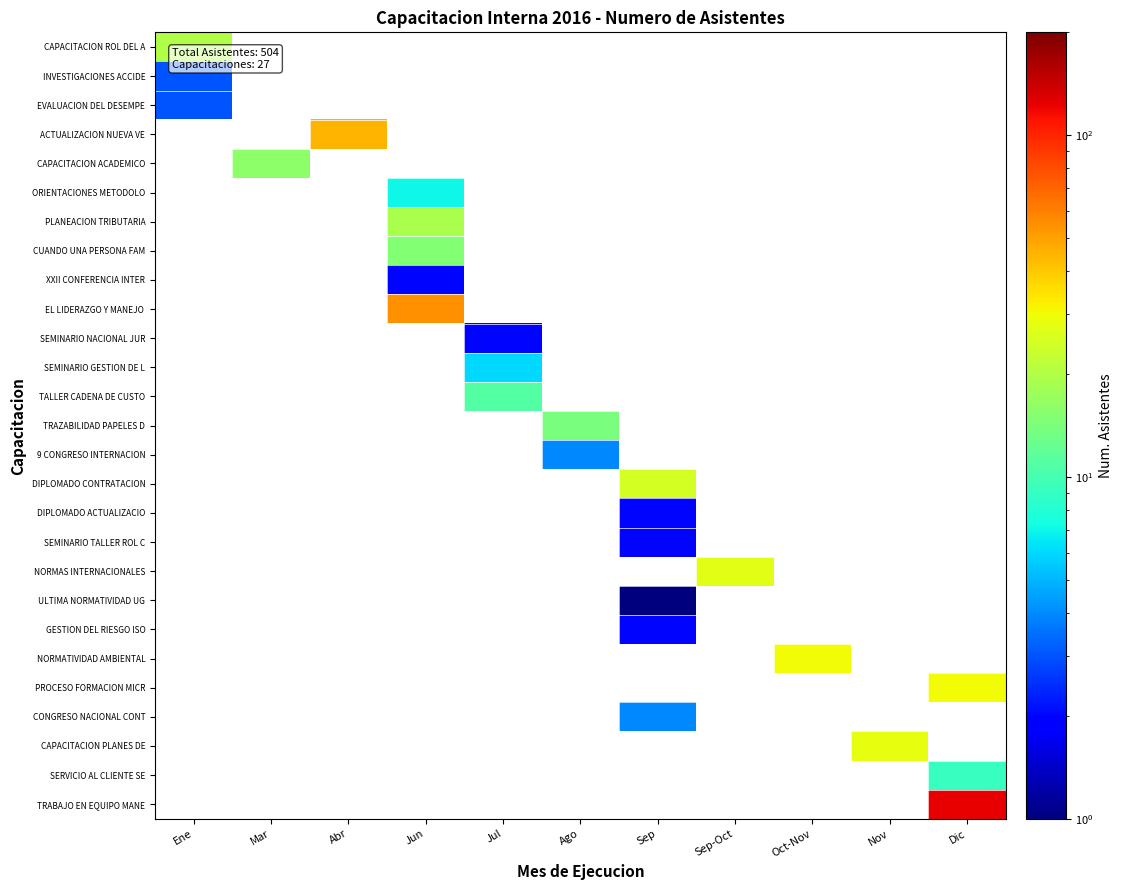

Is the value of ACTUALIZACION NUEVA VE at Abr greater than the value of TRABAJO EN EQUIPO MANE at Abr?

No